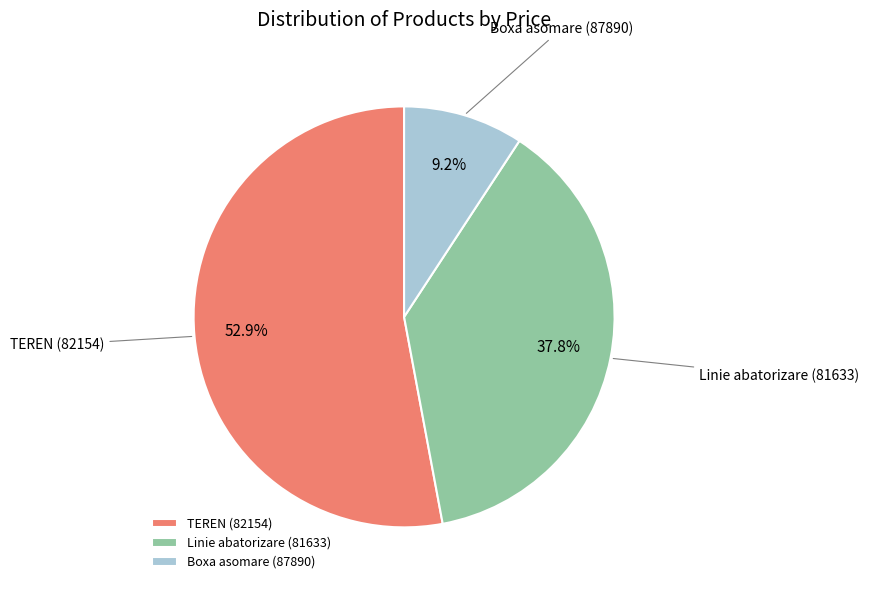

Is there a majority slice in this chart?

Yes